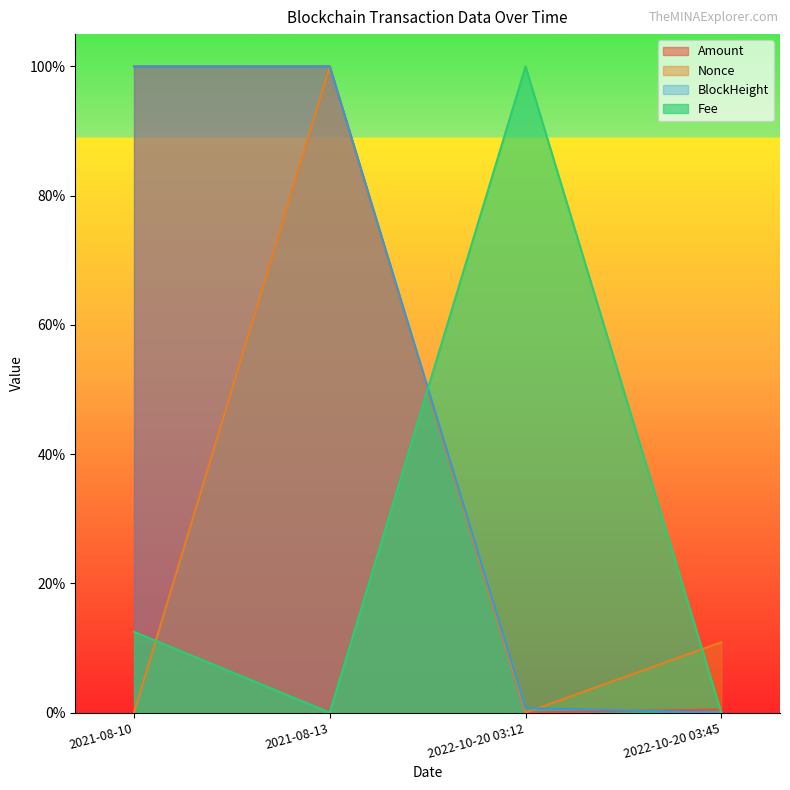

What are all the series names shown in the legend?

Amount, Nonce, BlockHeight, Fee